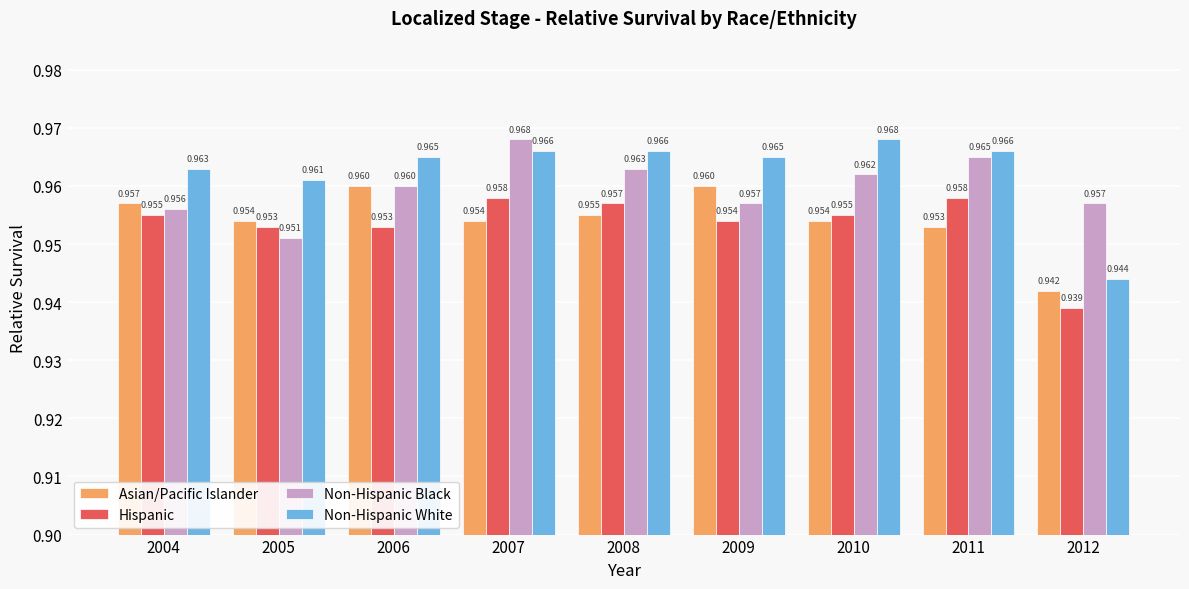

How many groups of bars are there?

9